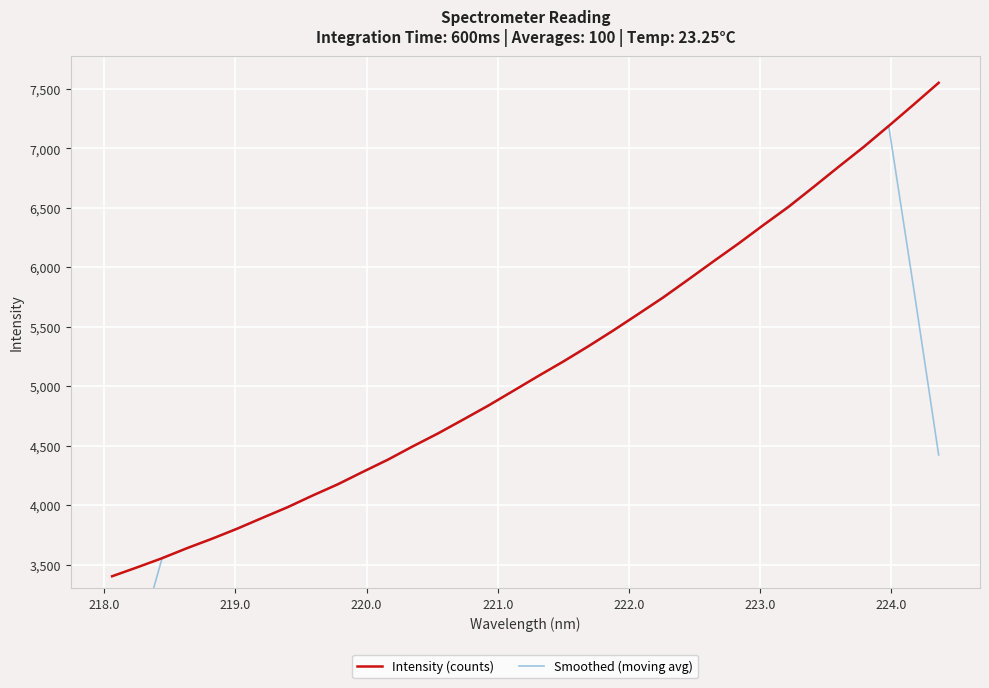

The value of Smoothed (moving avg) at 22 is 1173.6. True or false?

False